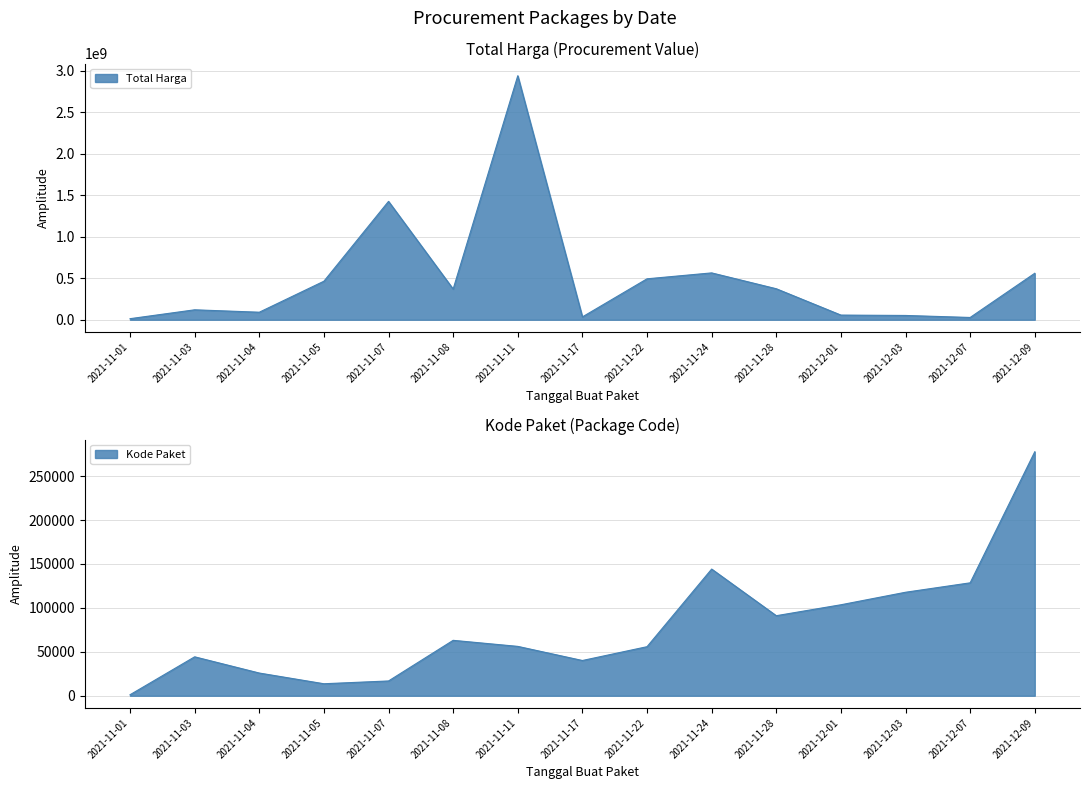

At which category is the sum across all series the highest?

2021-11-11